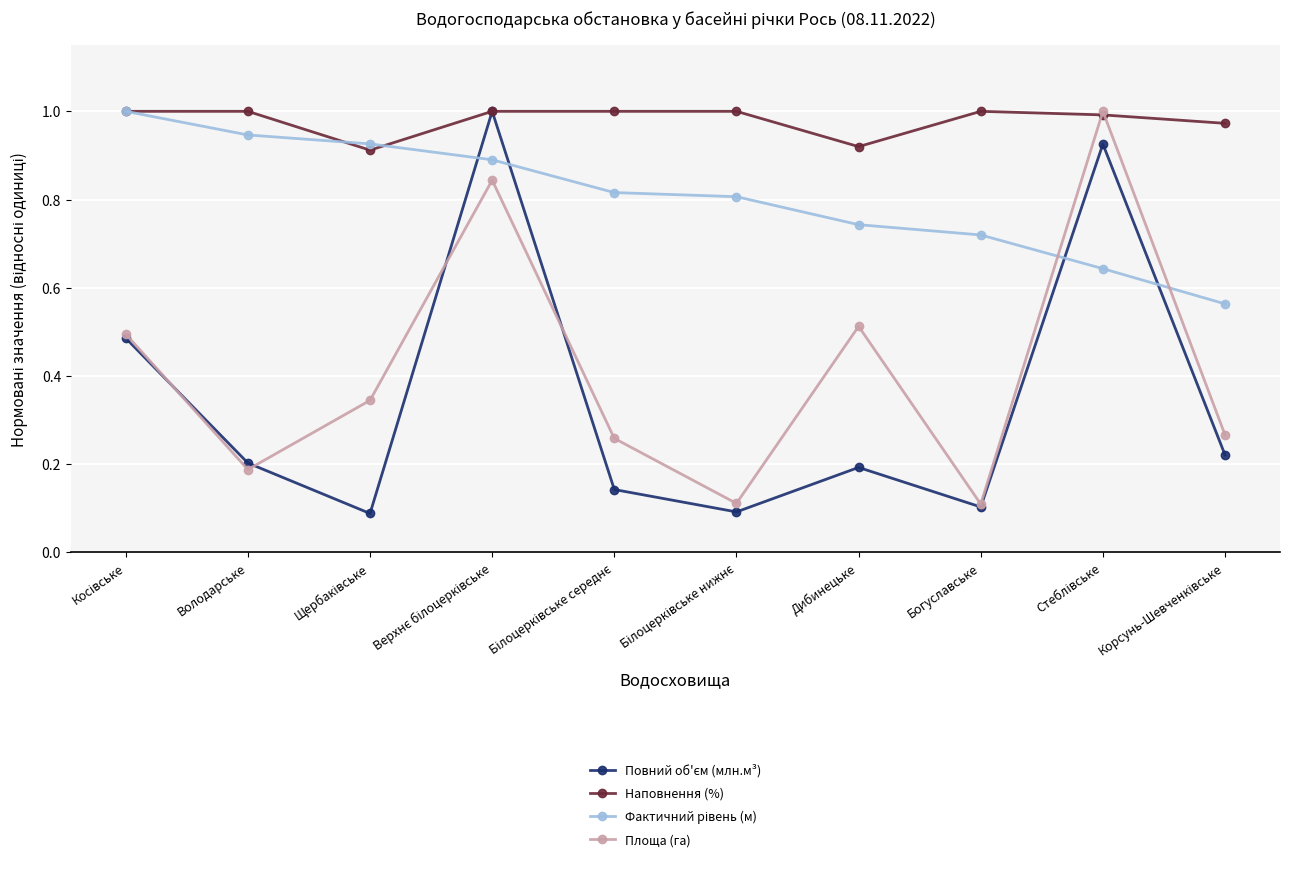

How many interior local valleys does the Площа (га) series have?

3